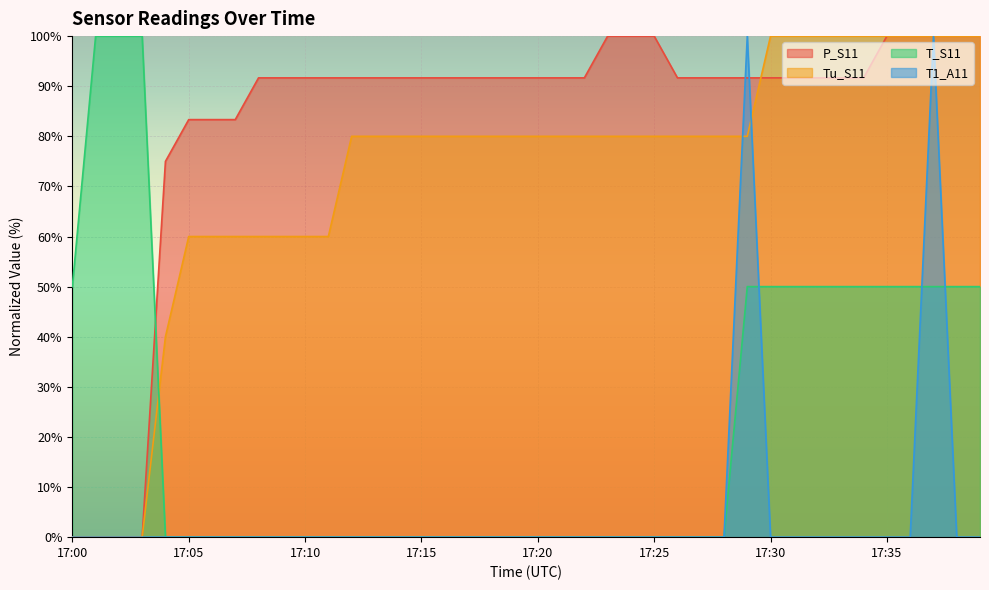

At which label does T1_A11 reach its peak?

17:29